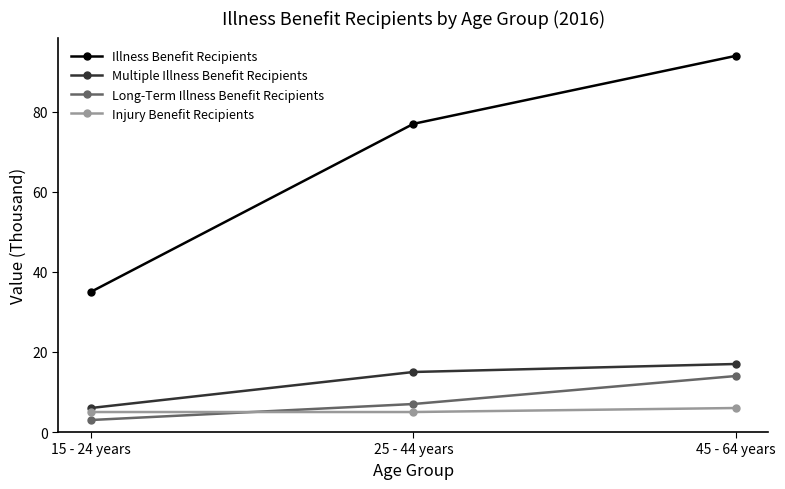

What are all the series names shown in the legend?

Illness Benefit Recipients, Multiple Illness Benefit Recipients, Long-Term Illness Benefit Recipients, Injury Benefit Recipients